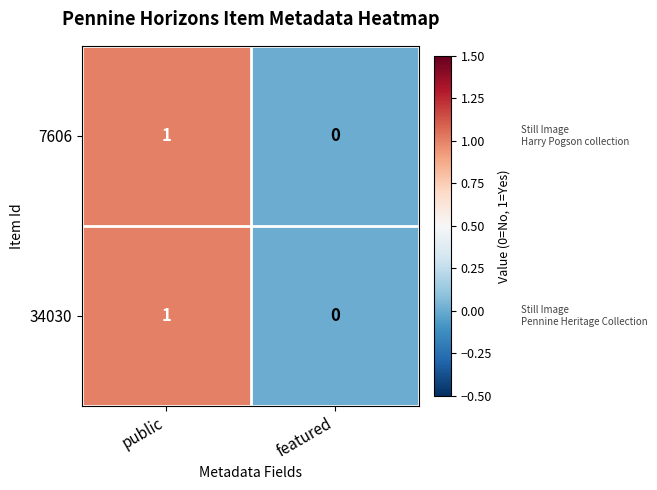

True or false: 34030 has a value of 0 at featured.

True